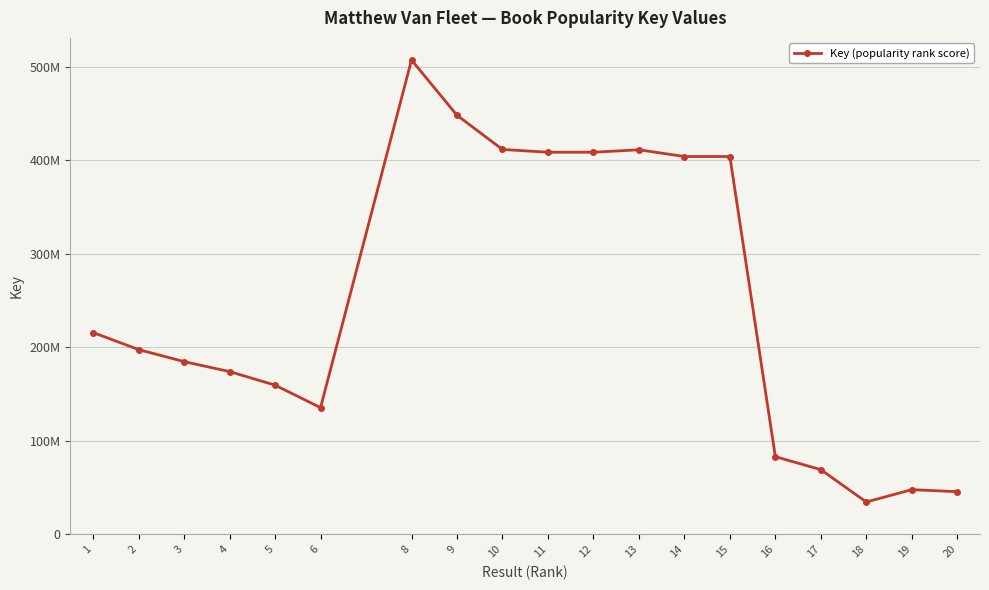

Which label corresponds to the smallest value in the chart?

18